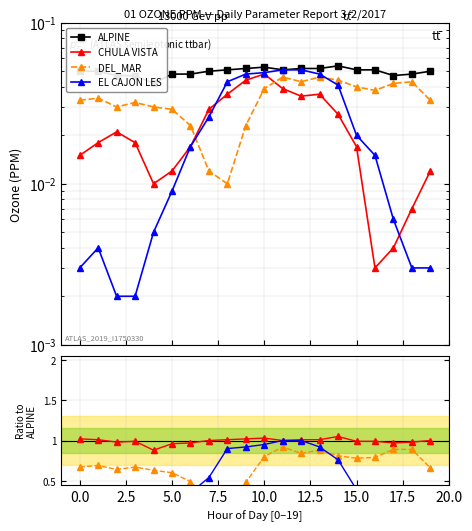

Which series has the largest range (max minus min)?

EL CAJON LES